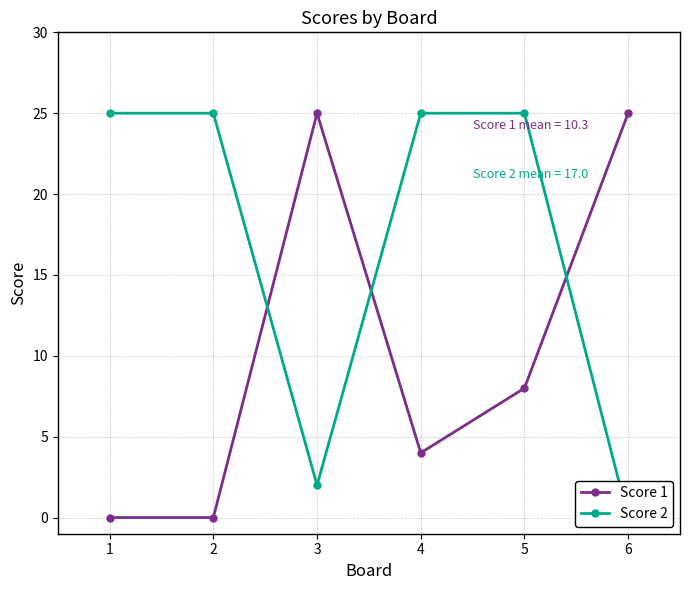

Which series ends up on top after the final intersection of Score 2 and Score 1?

Score 1